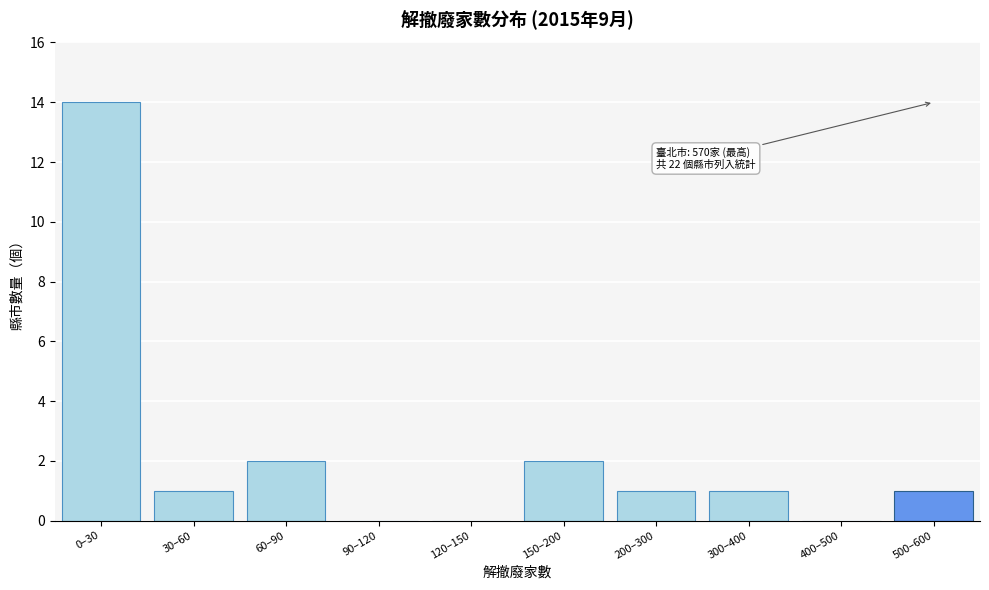

Reading left to right, what are all the values shown in this chart?

0–30=14	30–60=1	60–90=2	90–120=0	120–150=0	150–200=2	200–300=1	300–400=1	400–500=0	500–600=1